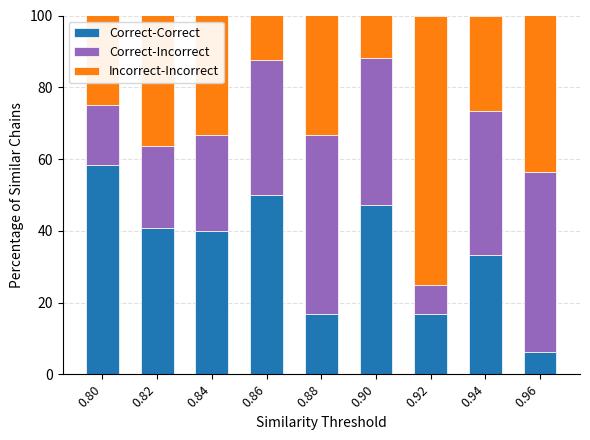

What is the difference between the Correct-Correct values at 0.90 and 0.92?

30.4